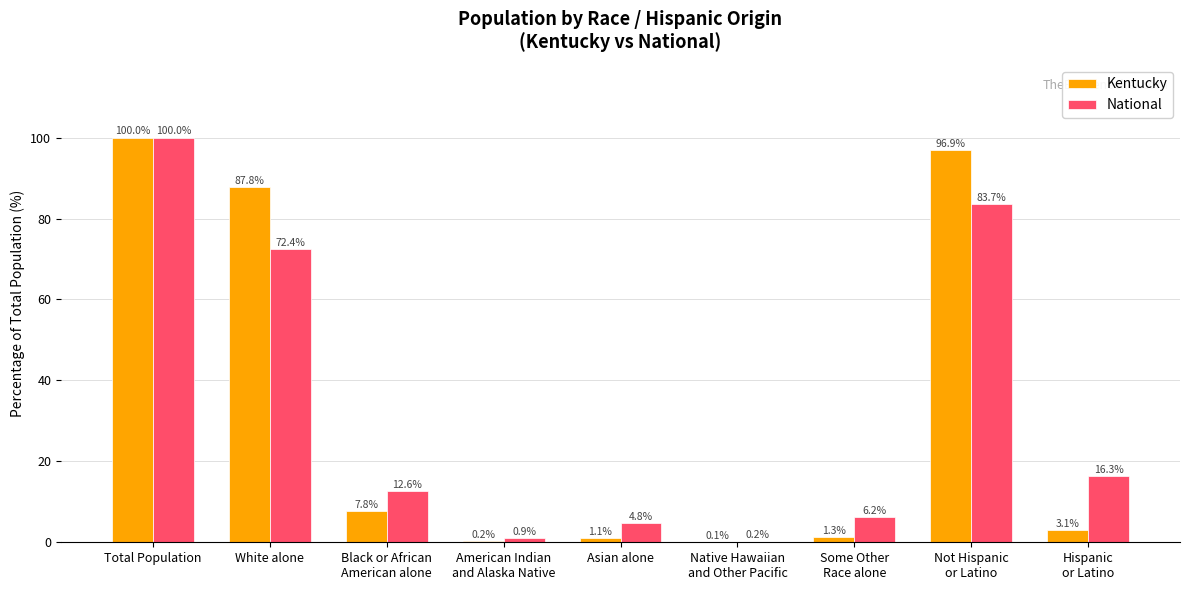

What is the sum of all Kentucky values?

298.3